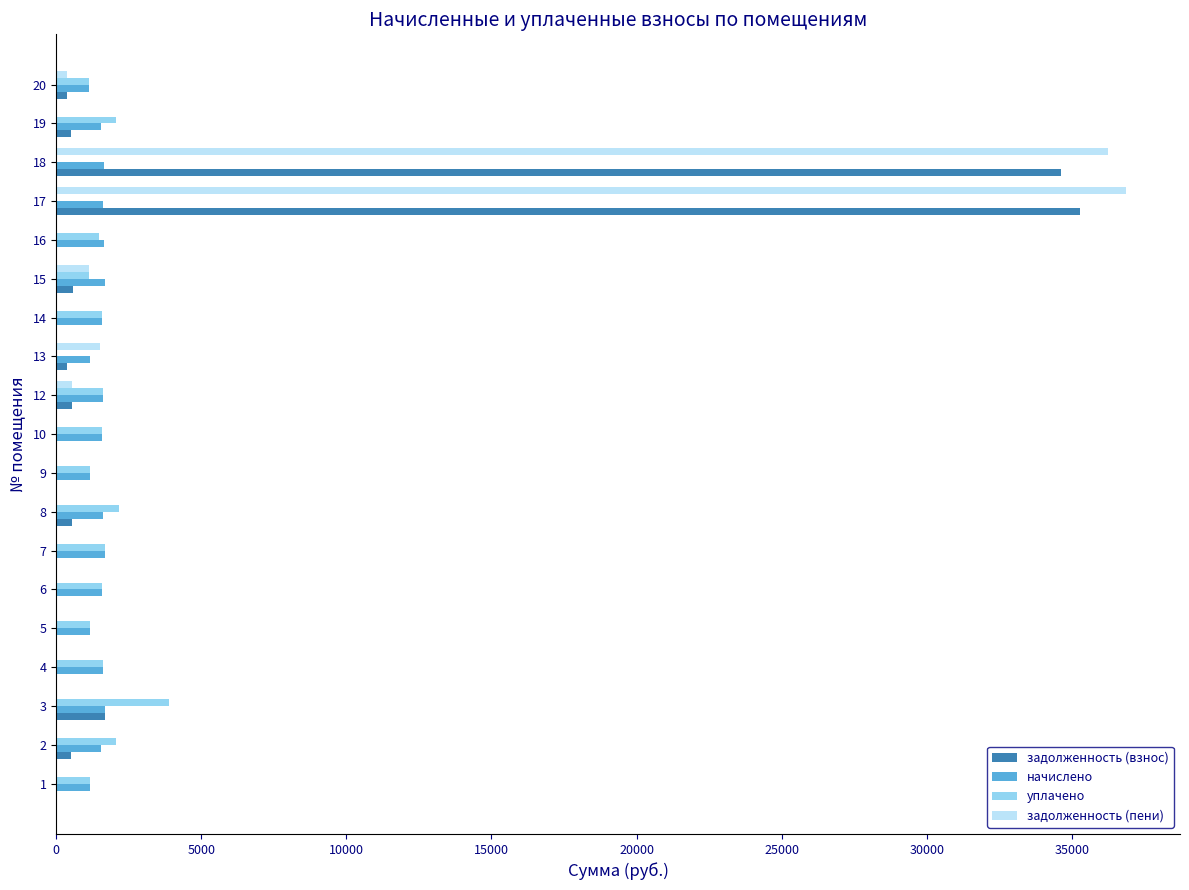

What is the total value across all series at 17?

73776.7